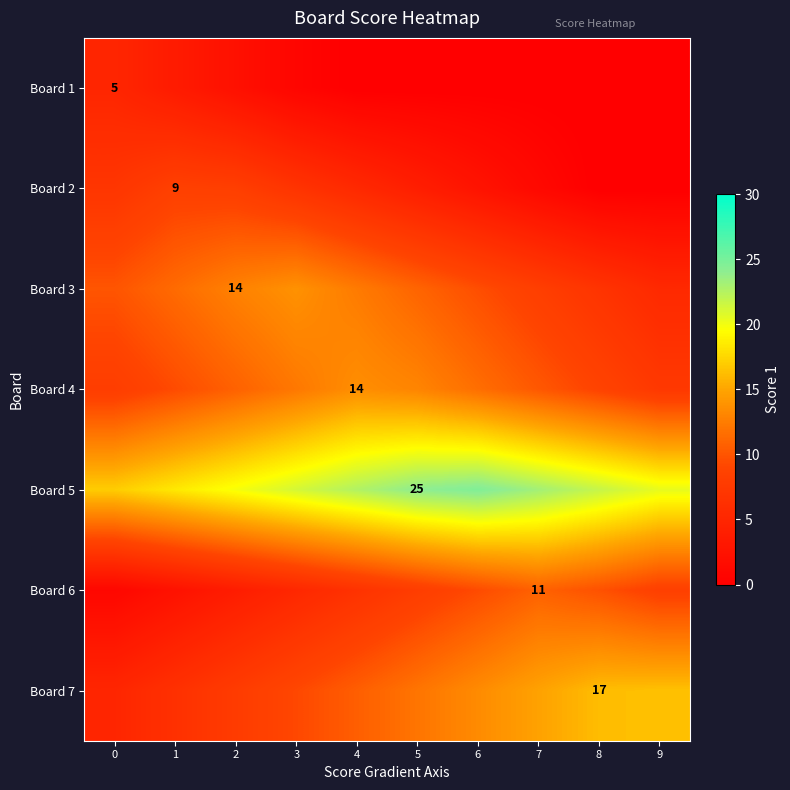

At which category does the chart reach its peak across all series?

6